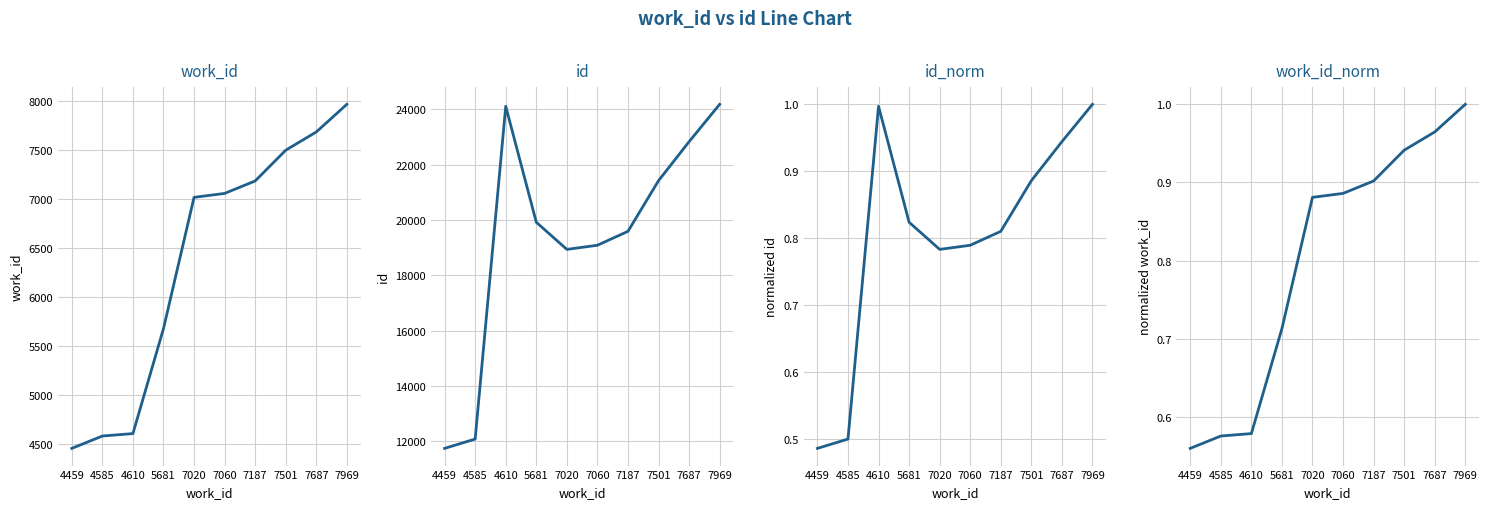

What is the total value across all series at 7969?

32147.0